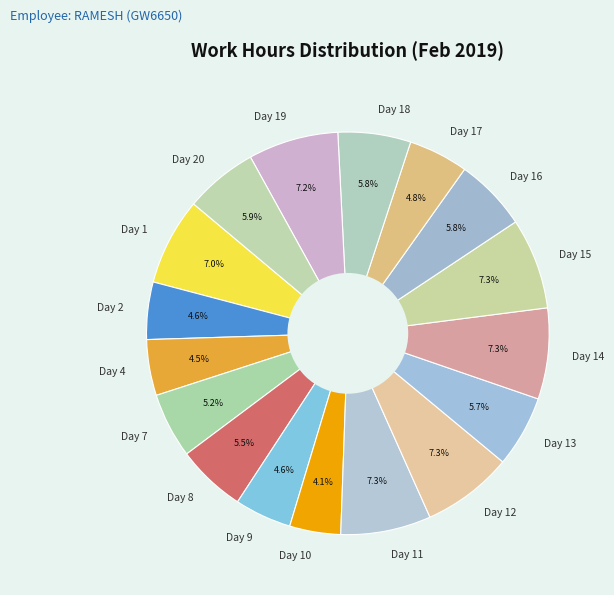

To the nearest percent, what is the difference between the largest and smallest slice percentages?

3%